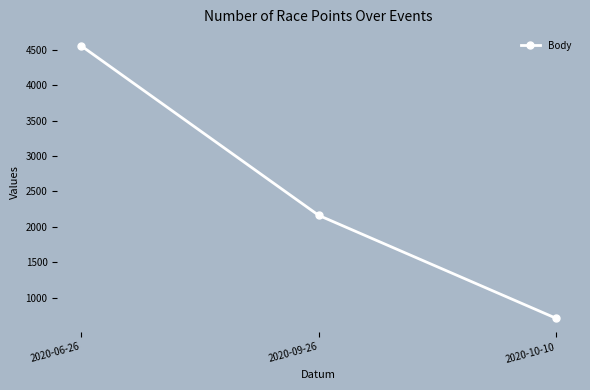

What is the value of the 2nd point from the left?

2162